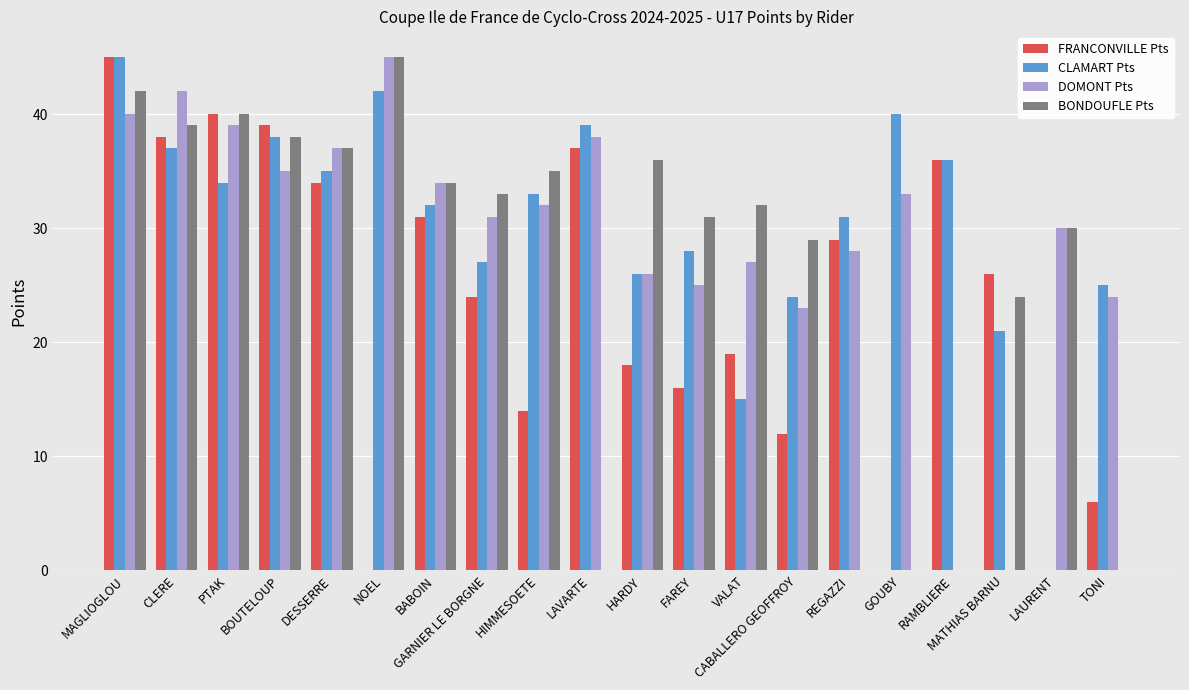

Count the number of categories in the chart.

20